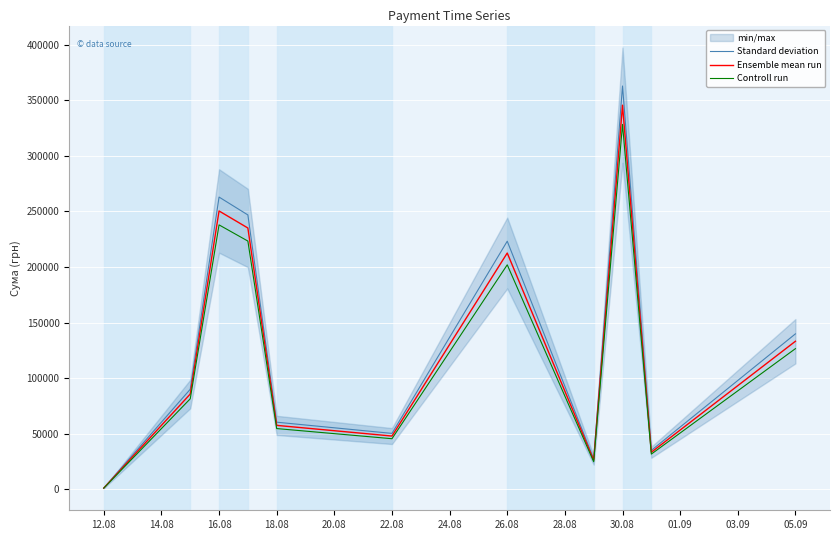

The value of Controll run at 05.09 is 182549.2. True or false?

False